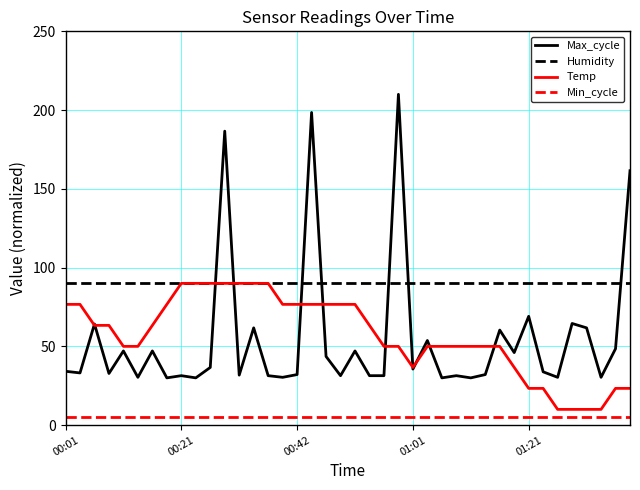

What is the minimum value shown in the chart?

5.0